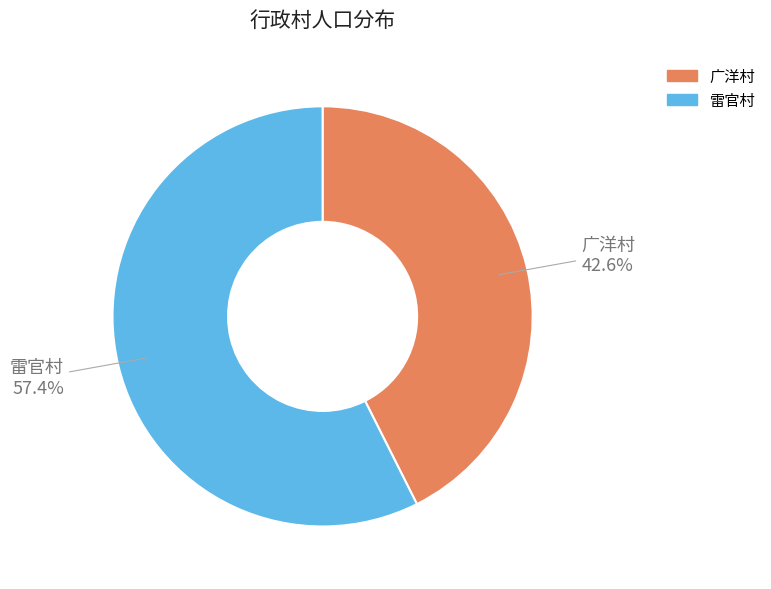

Rank the categories by value from highest to lowest.

雷官村, 广洋村